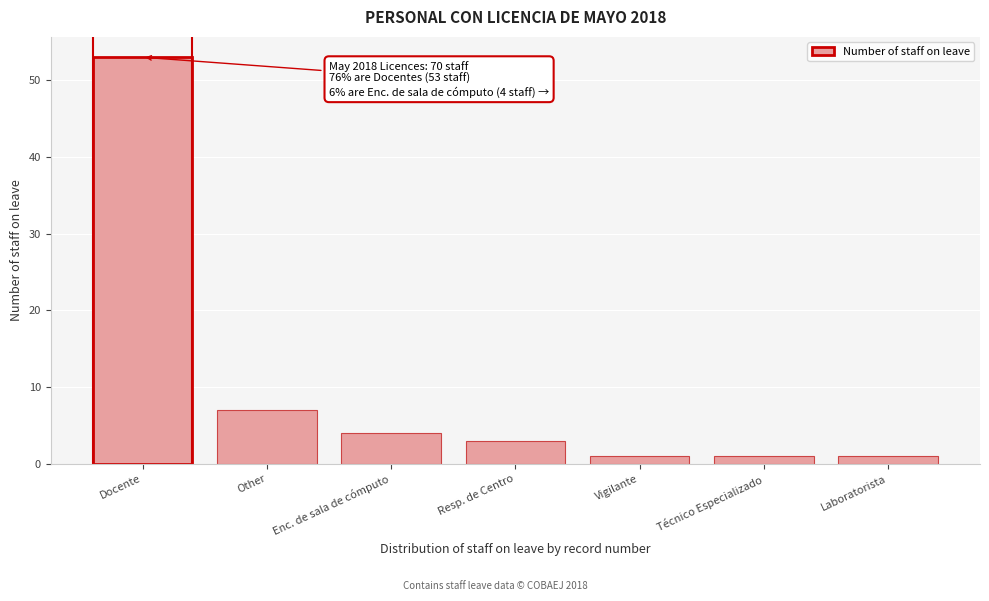

Reading left to right, transcribe all the data shown in this chart.

53	7	4	3	1	1	1